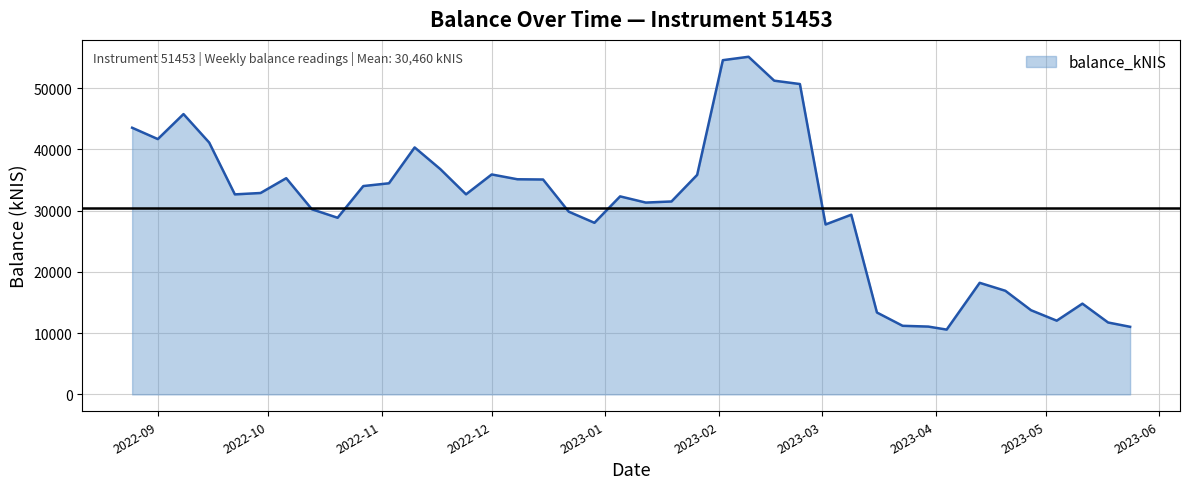

What is the difference between the maximum and minimum values?

44534.7